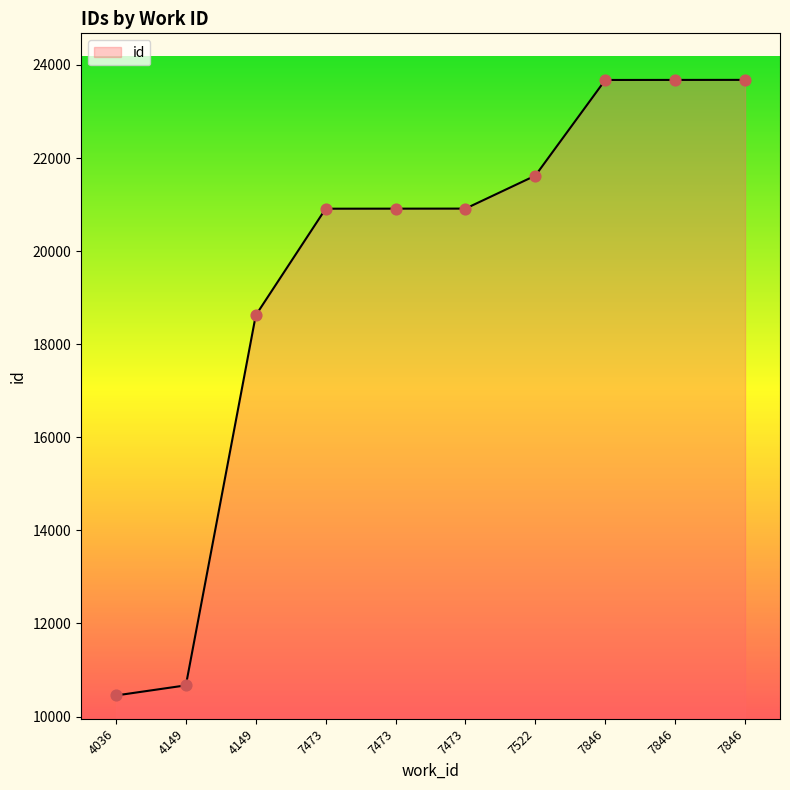

What is the ratio of the value at 7846 to the value at 4149?

1.3